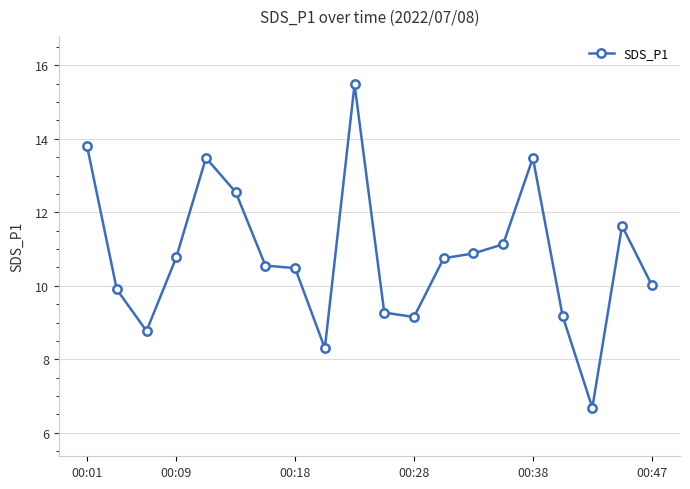

What is the average value?

10.8